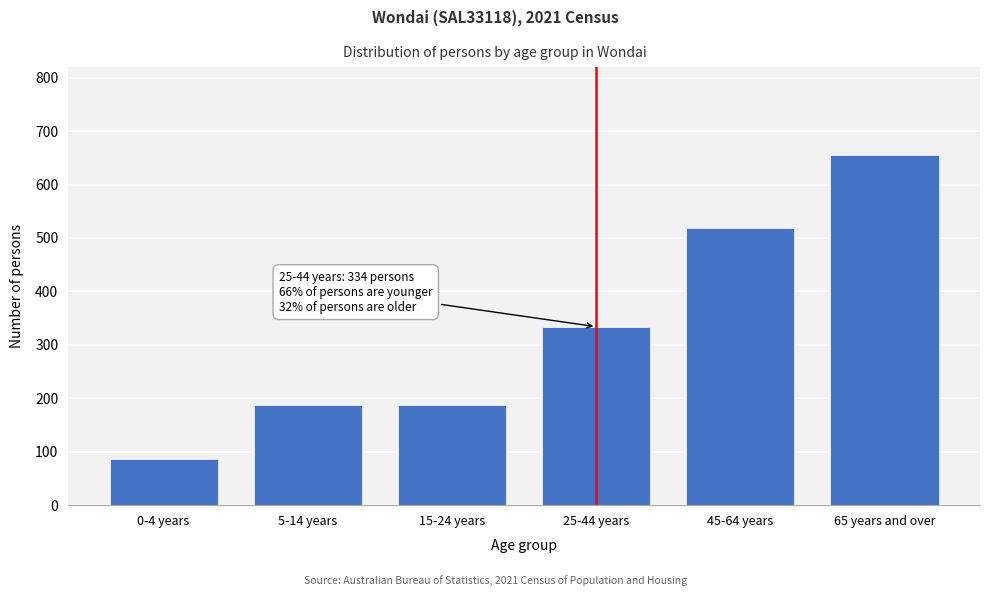

What value does the data have at 45-64 years, to the nearest 50?

500